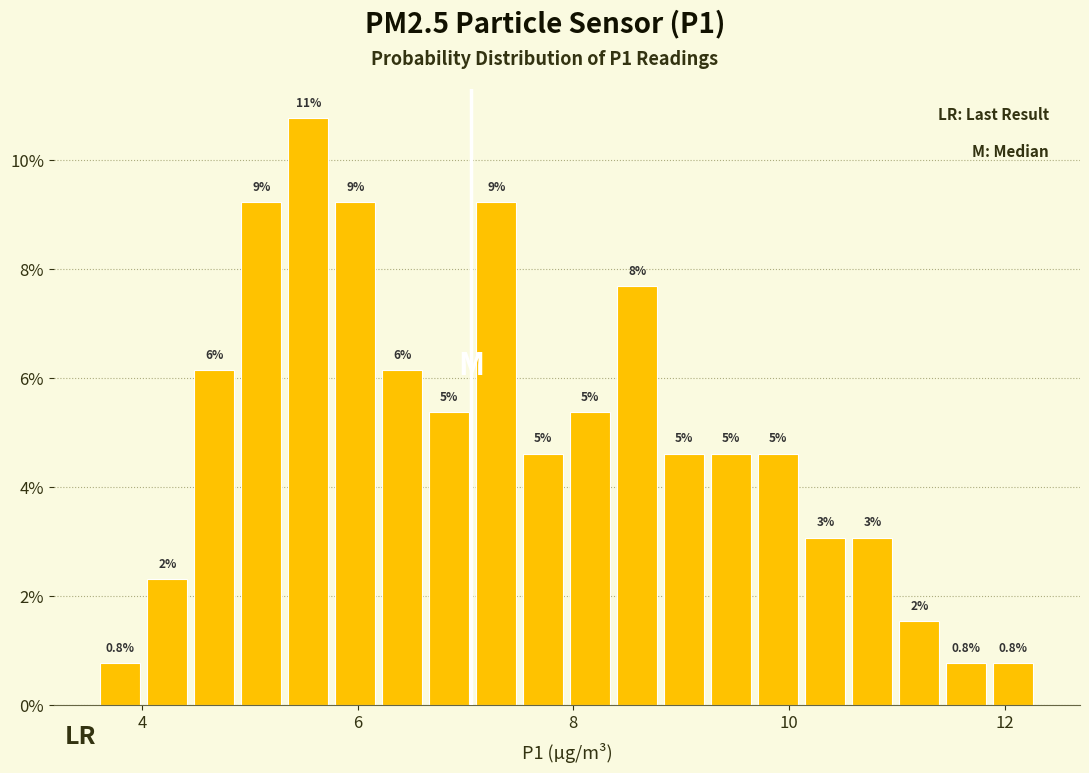

Read against the x-axis, roughly where is the centre of the tallest bar?

5.6